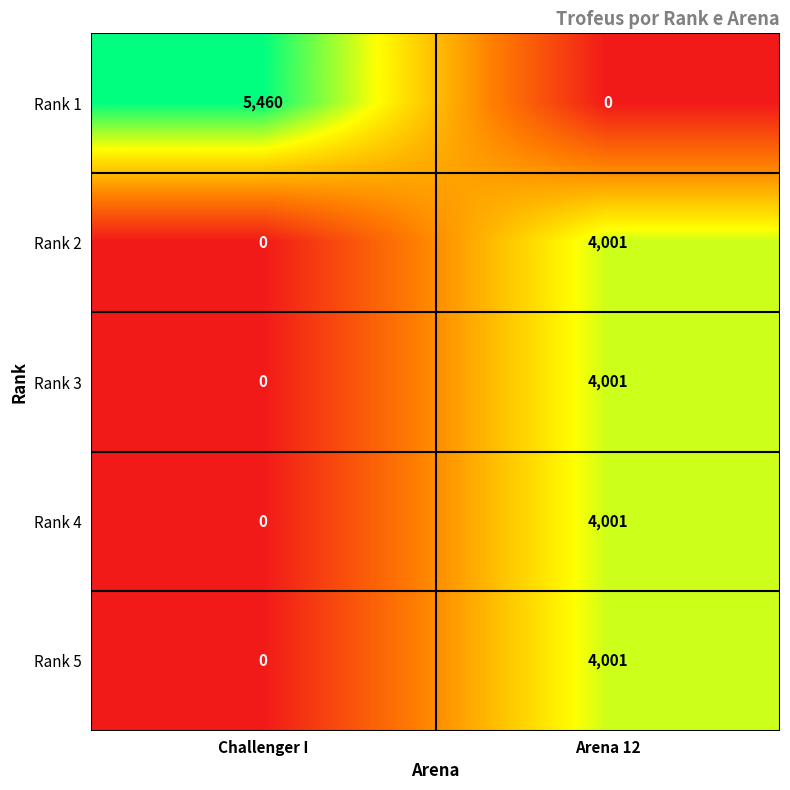

Is it true that Rank 4 equals 0 at Challenger I?

True